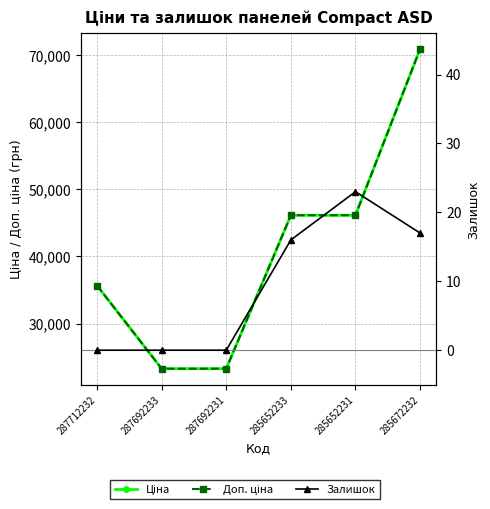

Reading left to right, transcribe all the data shown in this chart.

Ціна: 35659.4	23278.2	23278.2	46143.9	46143.9	70906.0
Доп. ціна: 35659.4	23278.2	23278.2	46143.9	46143.9	70906.0
Залишок: 0.0	0.0	0.0	16.0	23.0	17.0